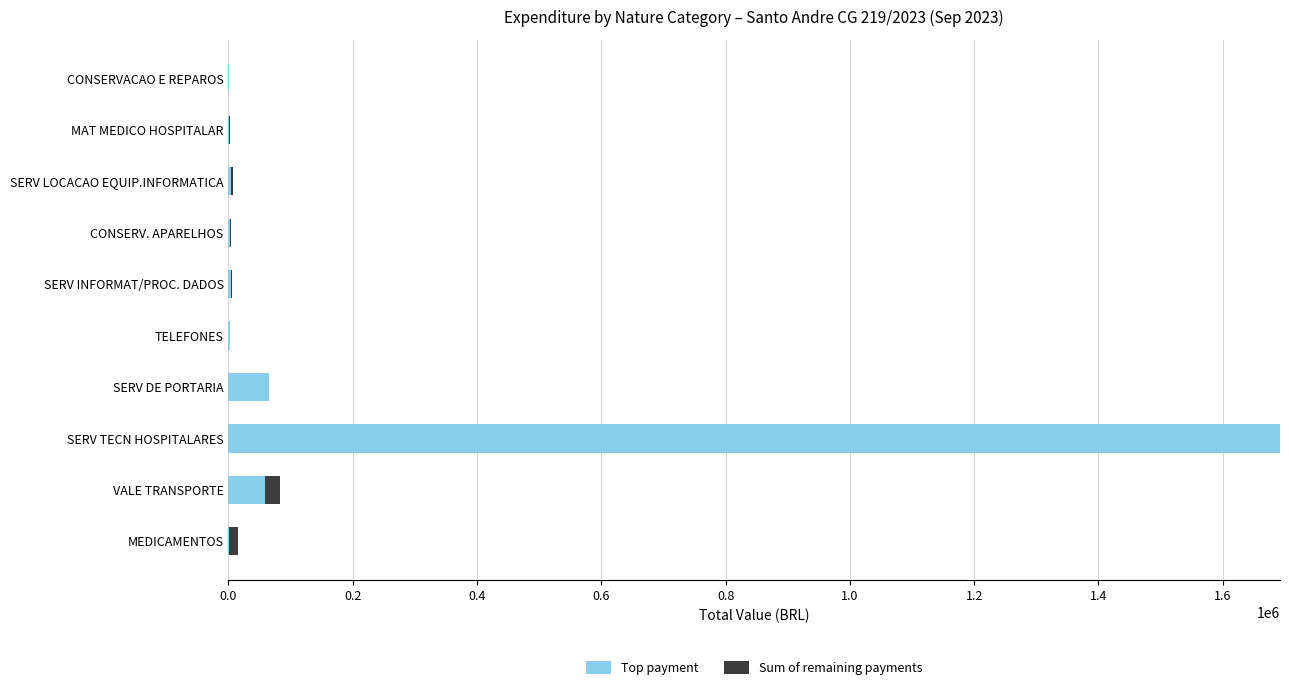

At which category is the sum across all series the highest?

SERV TECN HOSPITALARES